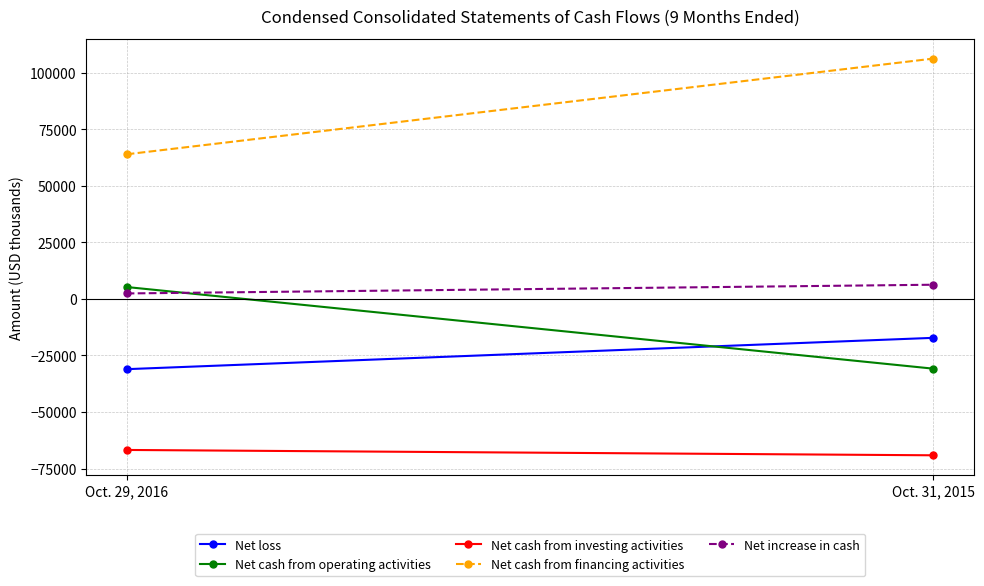

What is the sum of the Net cash from investing activities values at Oct. 31, 2015 and Oct. 29, 2016?

-135876